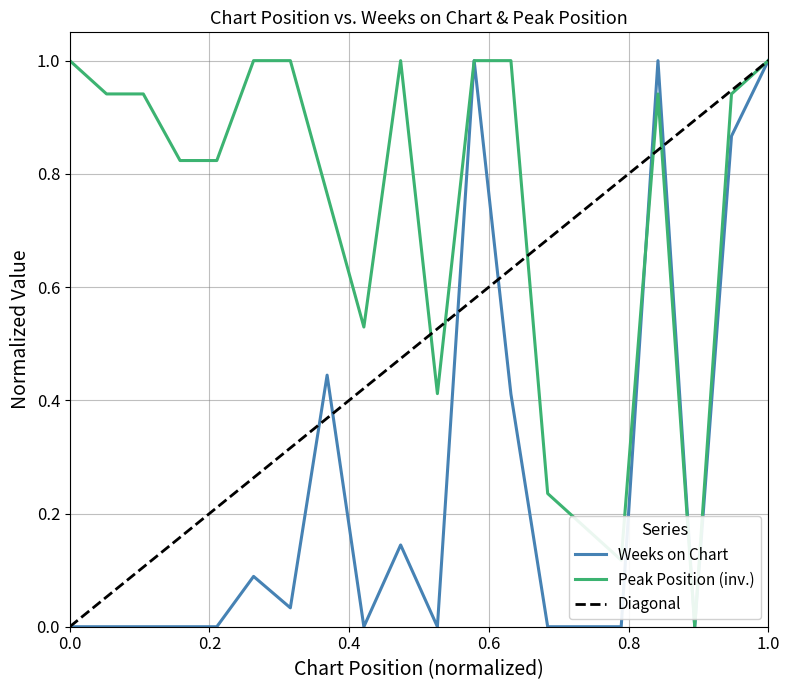

Is this an area chart (filled region under the line)?

No